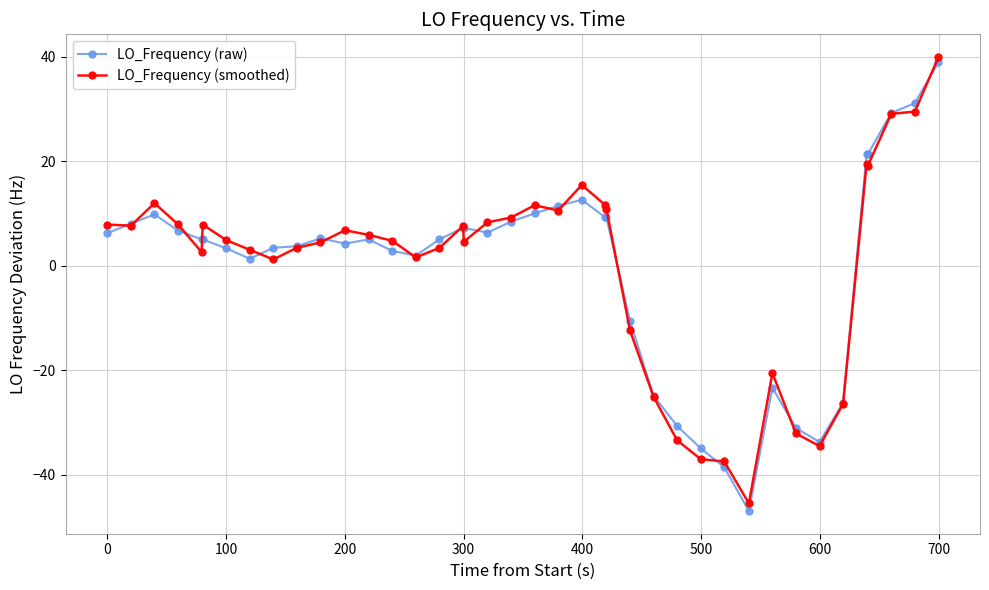

What is the value of the LO_Frequency (raw) point at the 9th from the left?

3.4